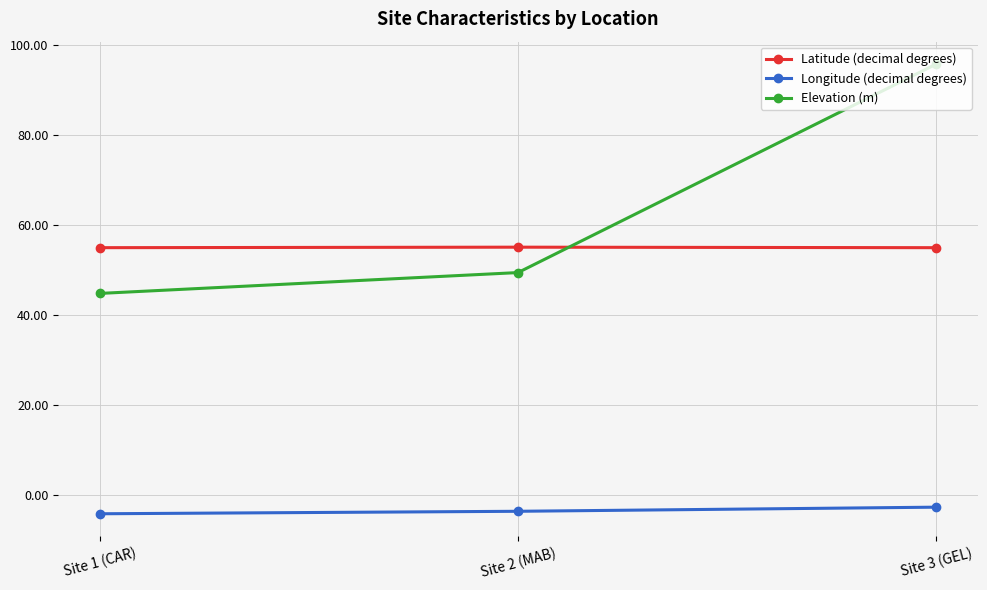

What is the label of the 2nd point from the left?

Site 2 (MAB)